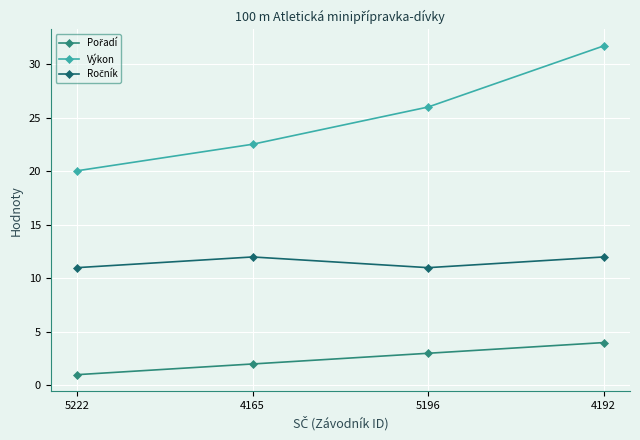

What is the label of the 4th point from the right?

5222